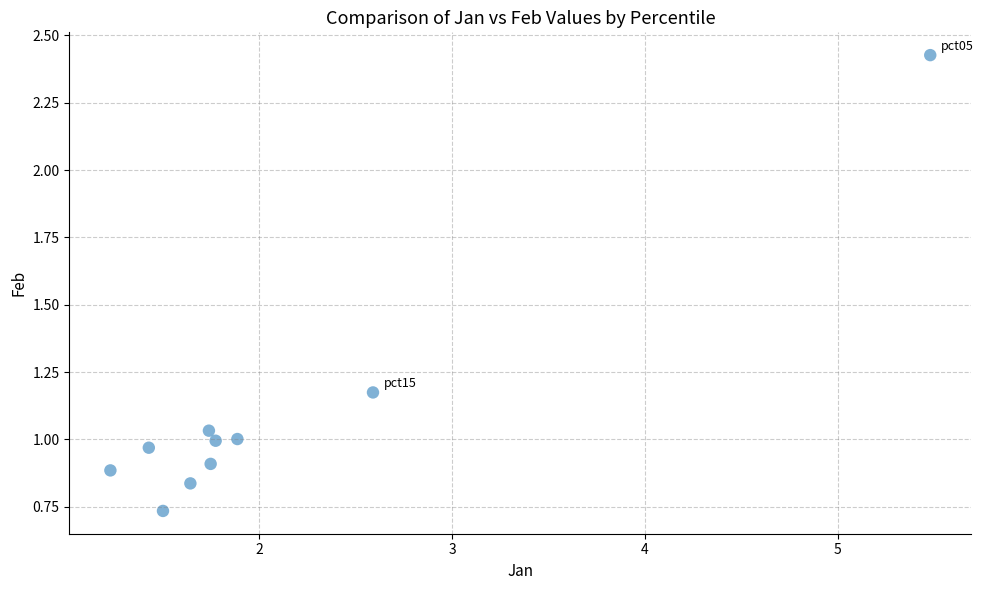

What is the range of Y values (max minus min)?

1.7